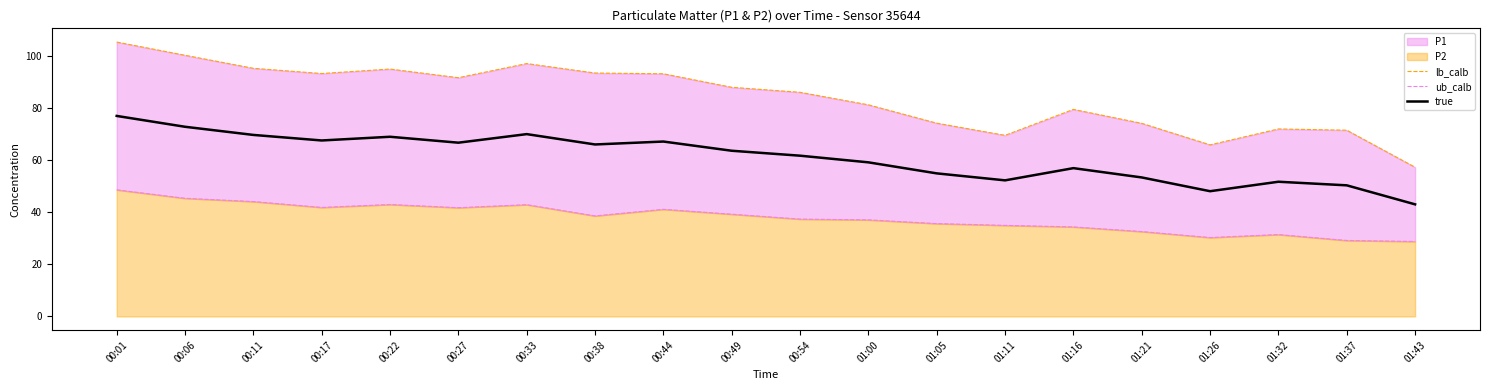

What is the difference between the second highest and second lowest values in the true series?

24.7